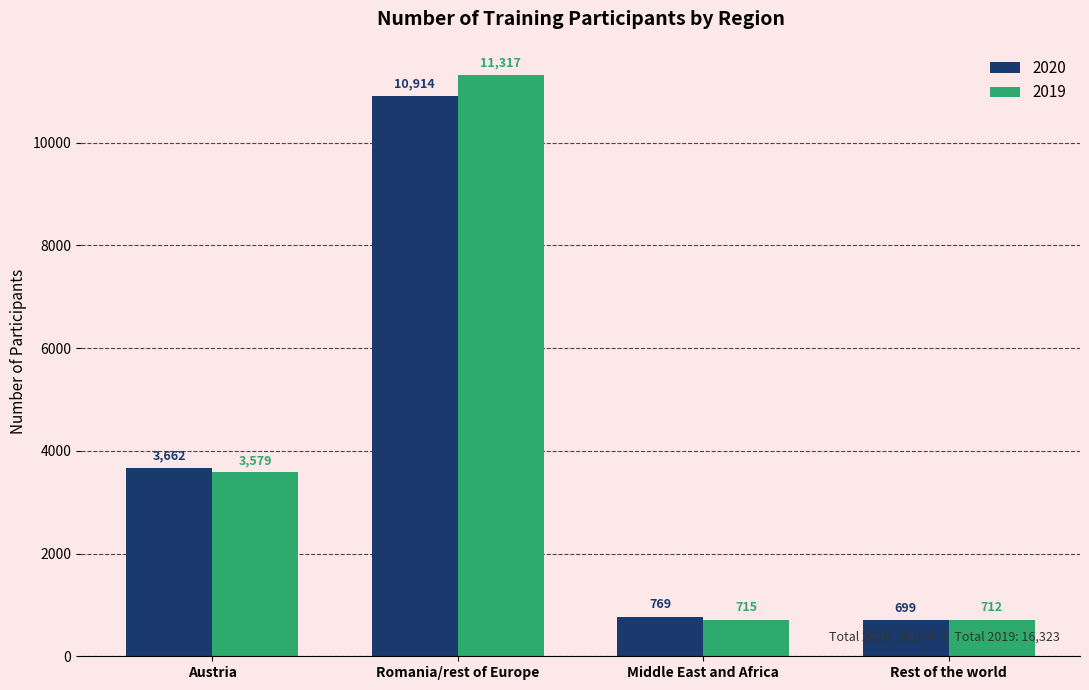

The 2020 series shows 1106 at Rest of the world. True or false?

False